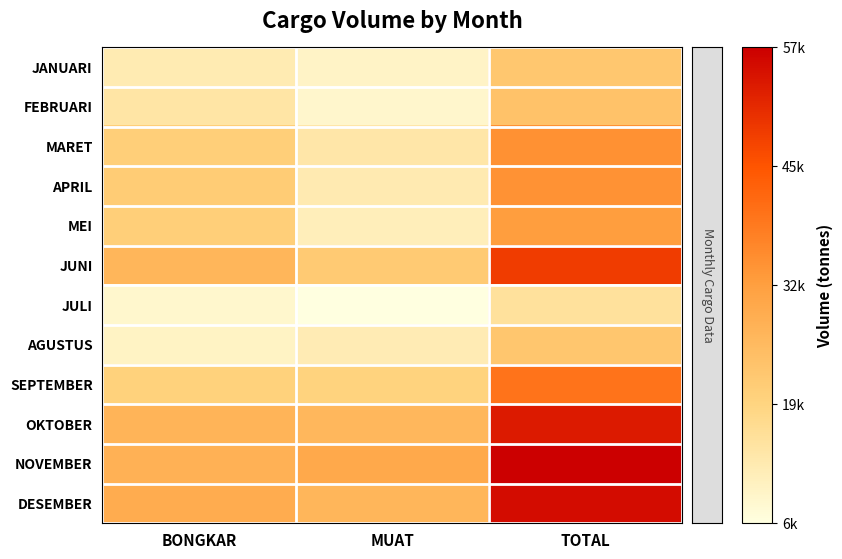

True or false: MARET has a value of 24304 at MUAT.

False